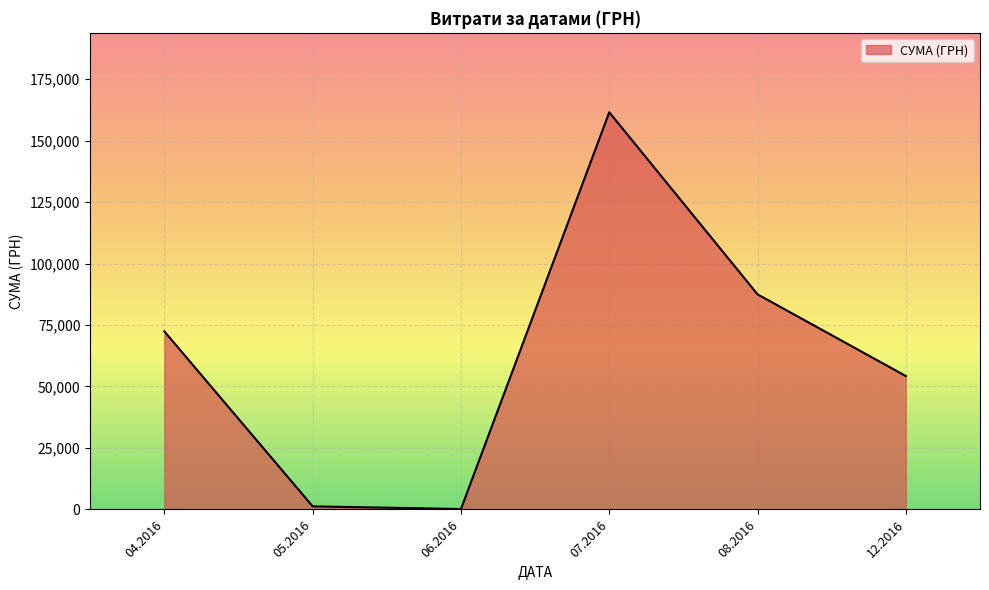

What is the minimum value shown in the chart?

180.0